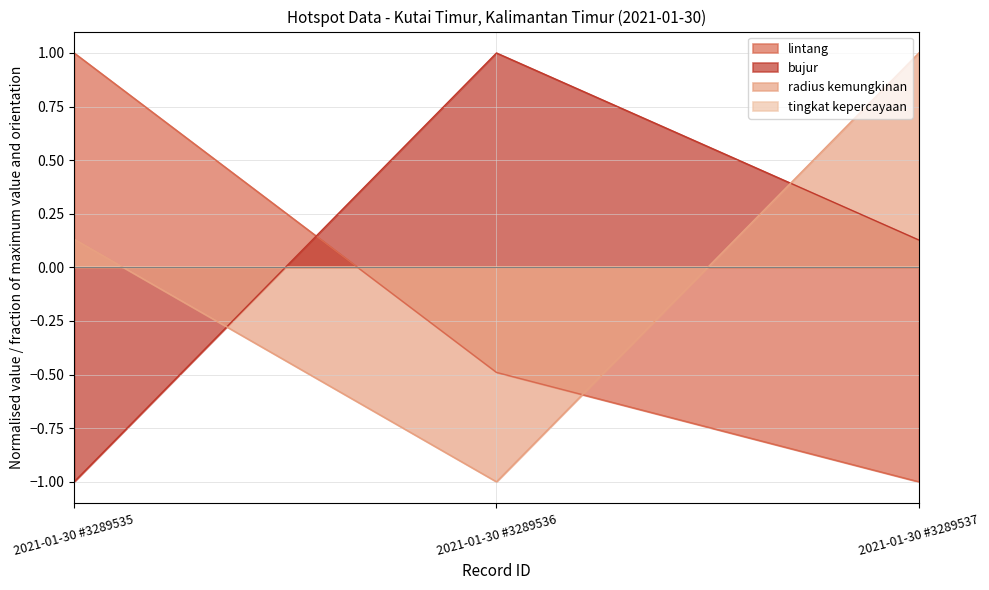

Between 2021-01-30 #3289535 and 2021-01-30 #3289537, which is larger?

2021-01-30 #3289535